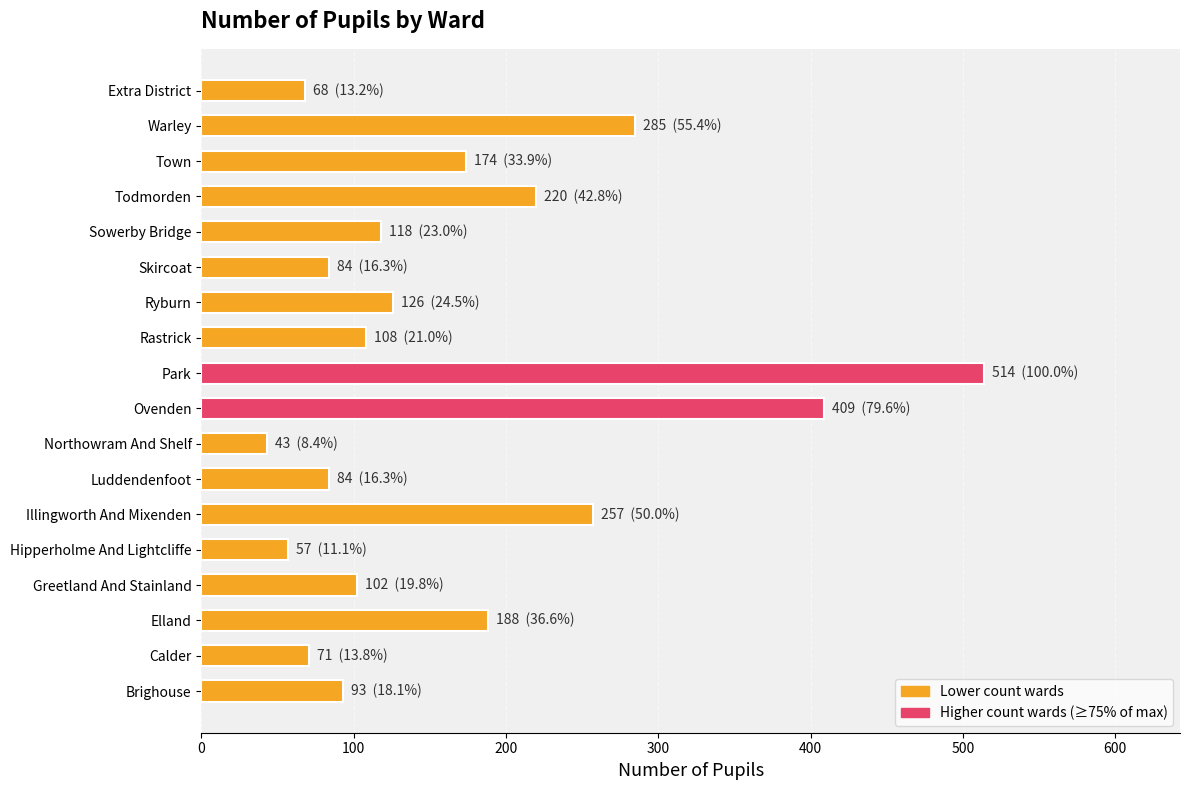

What is the minimum value shown in the chart?

43